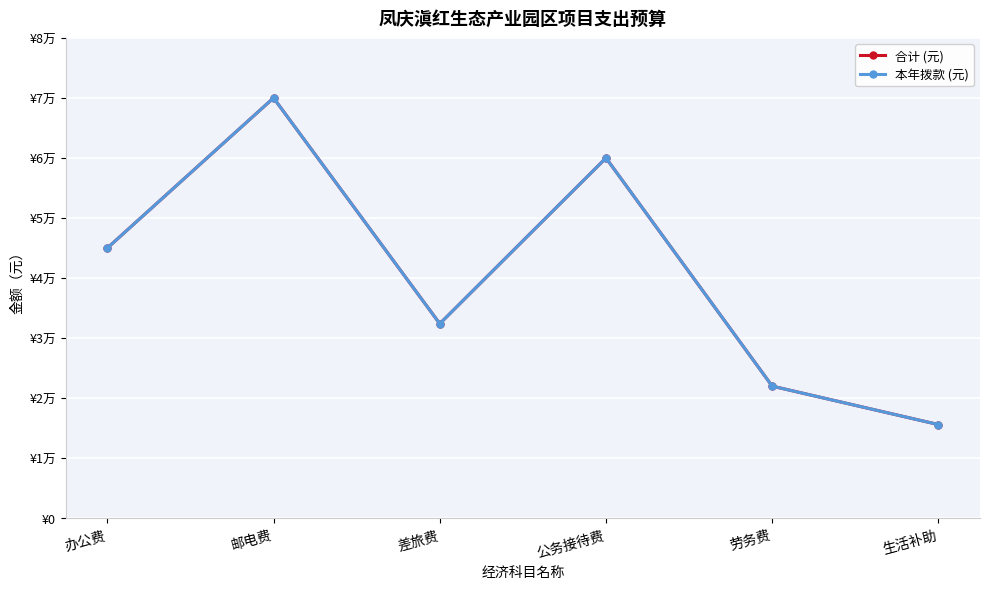

The value of 本年拨款 (元) at 公务接待费 is 60000. True or false?

True